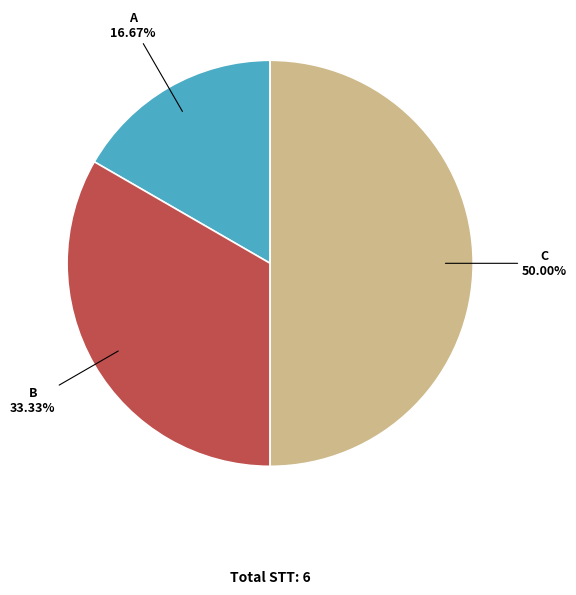

Is it true that B is 33% of the pie?

True